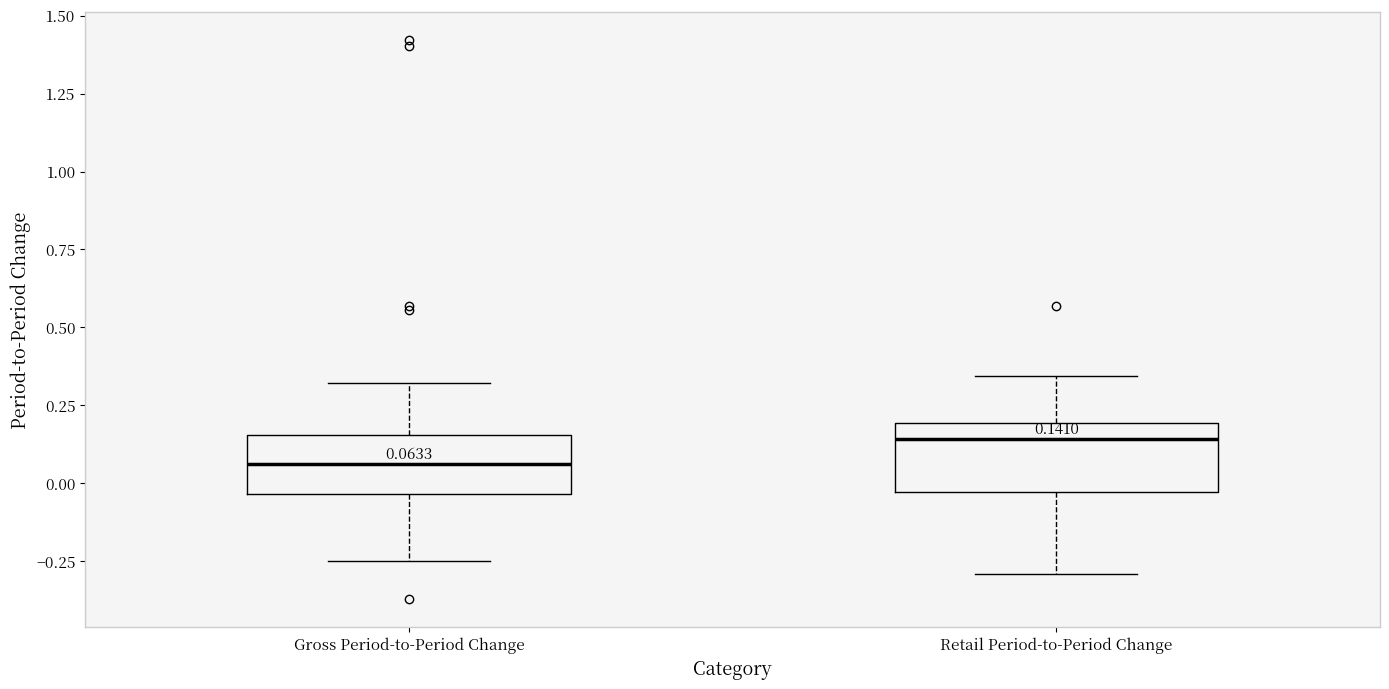

Which box has the lowest median line?

Gross Period-to-Period Change